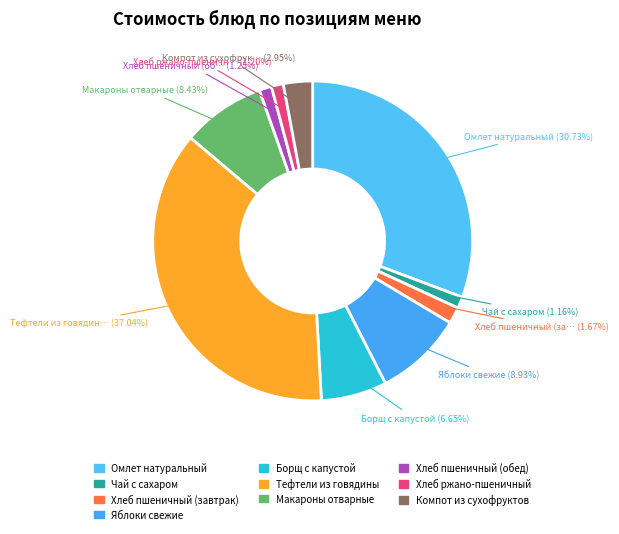

To the nearest percent, what portion does Компот из сухофруктов represent?

3%